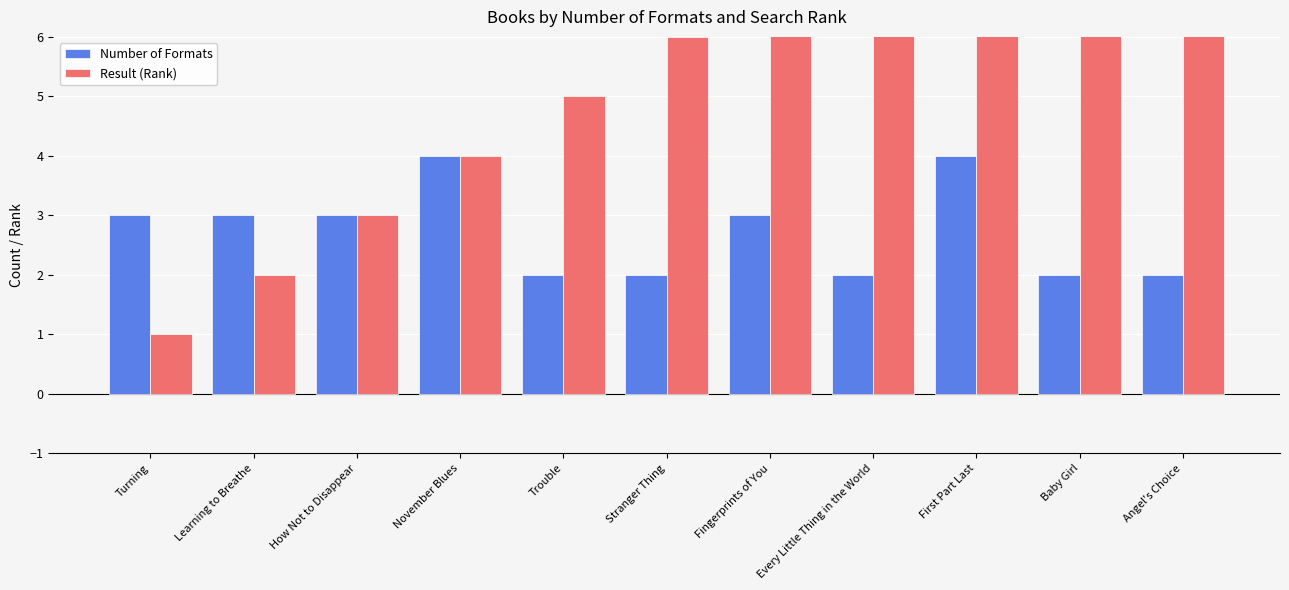

Rank the series by their maximum value, from lowest to highest.

Number of Formats, Result (Rank)